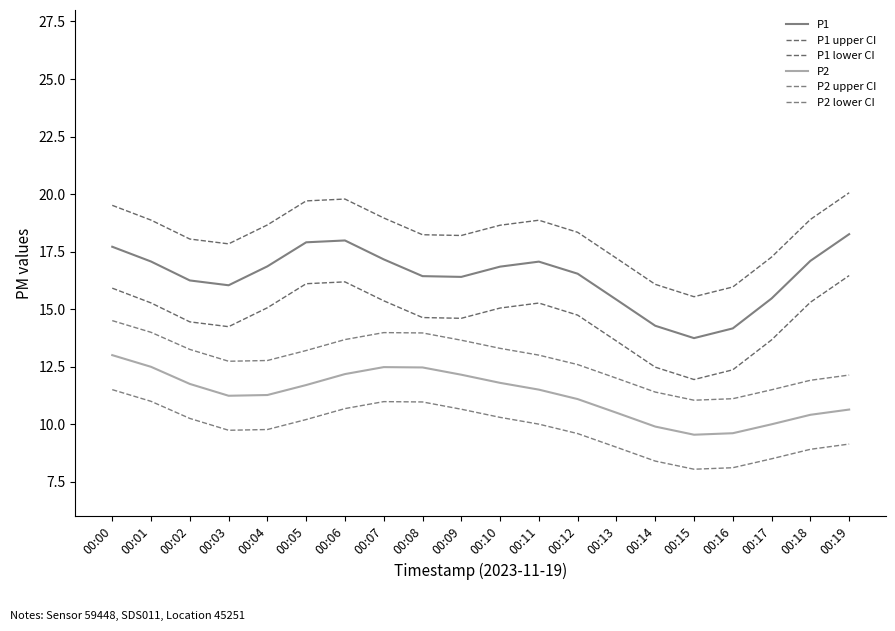

Between 00:04 and 00:08, which is larger?

00:04